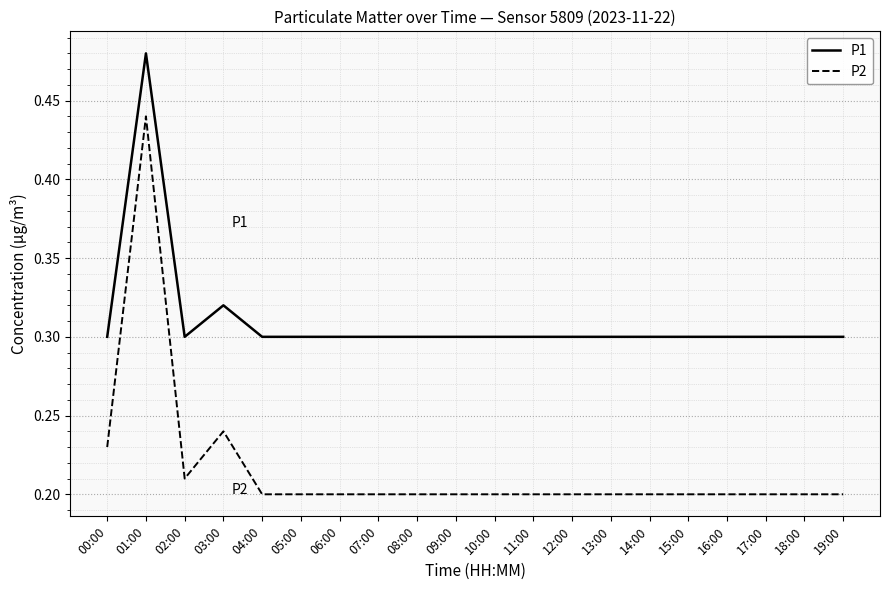

What are all the series names shown in the legend?

P1, P2